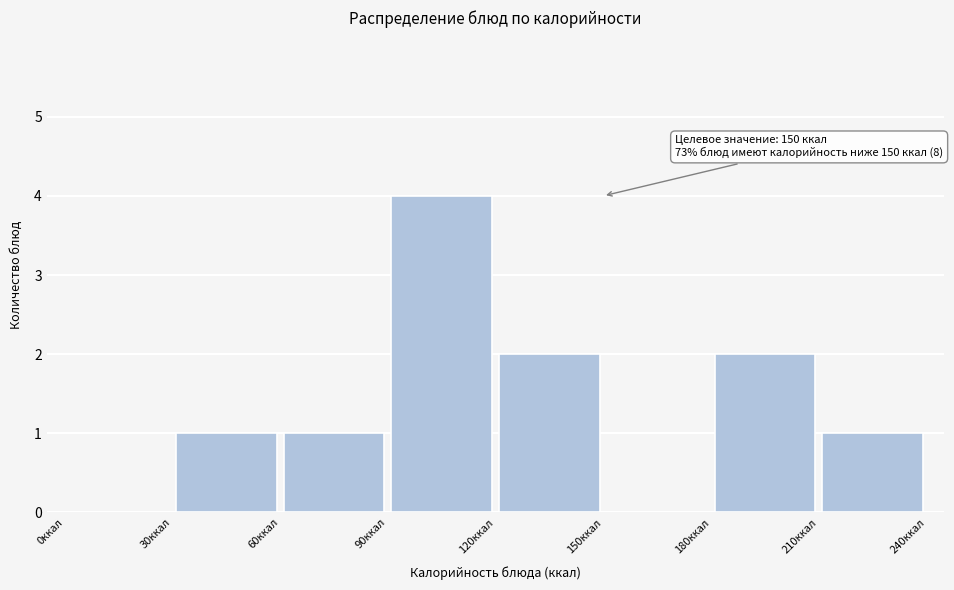

Over which range of the x-axis is the bar tallest?

90 to 120